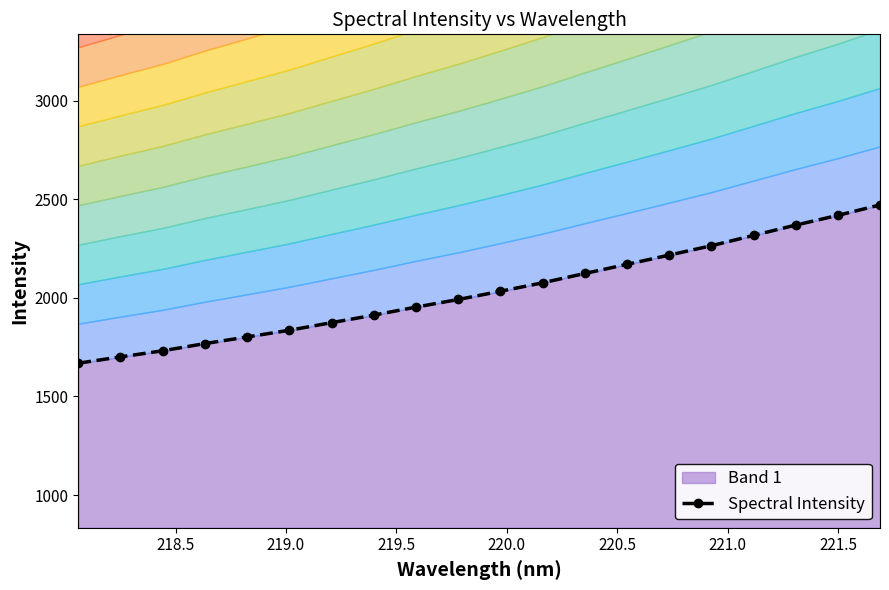

What is the lowest value of the Band 1 series?

1668.6